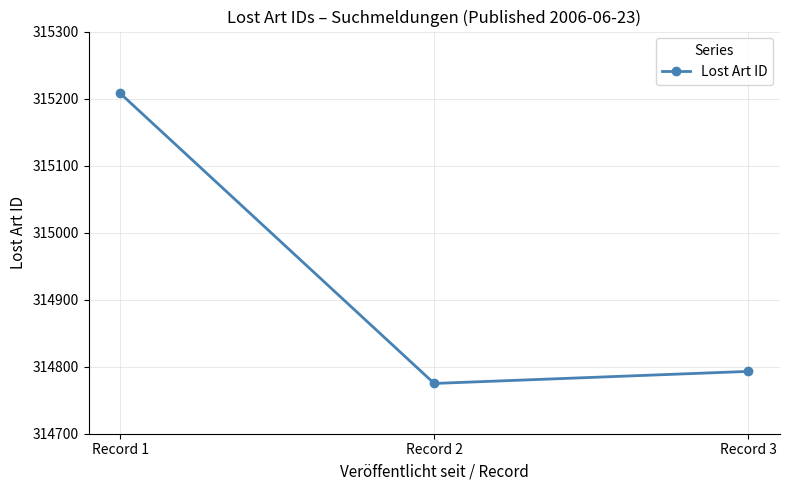

What is the change in value from Record 1 to Record 2?

-433